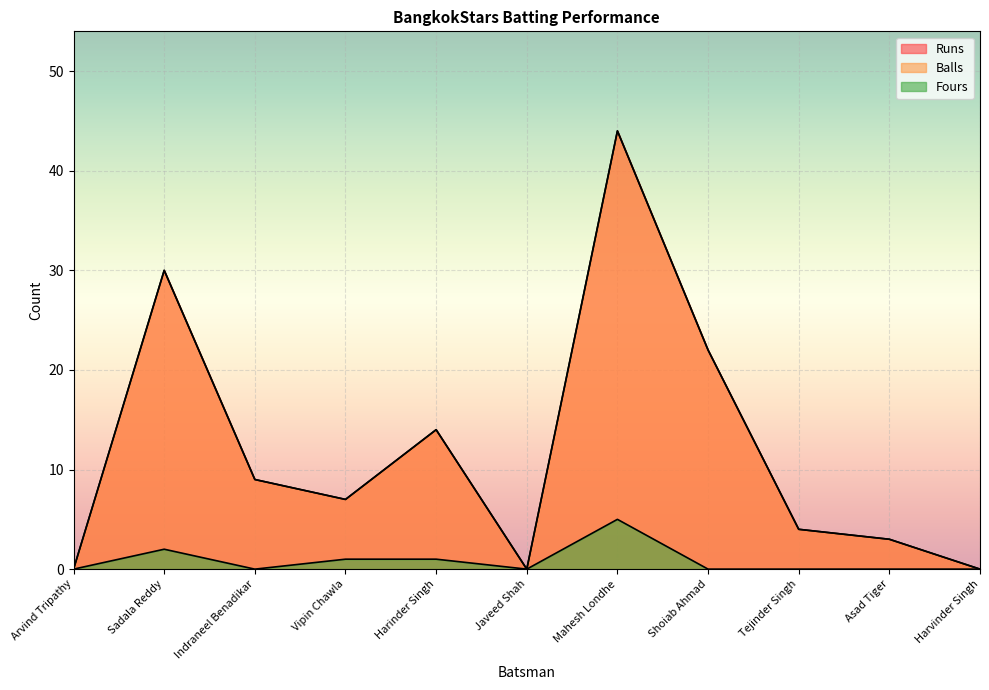

Does the chart display data point markers on the line(s)?

No